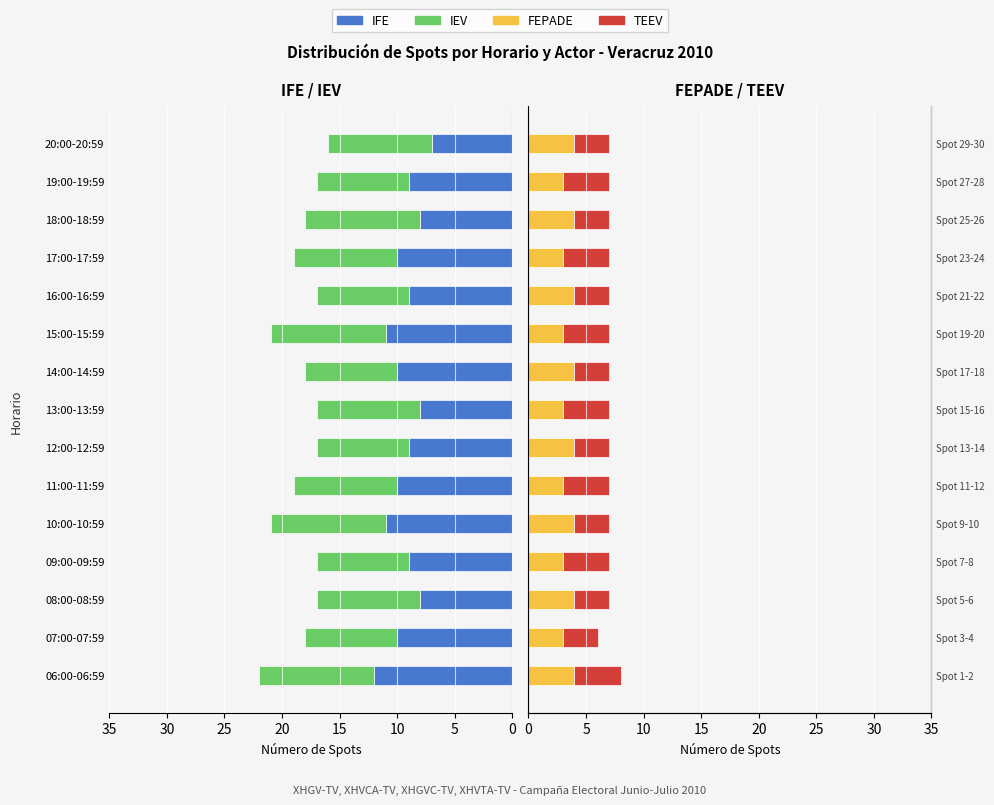

Count the number of categories in the chart.

15